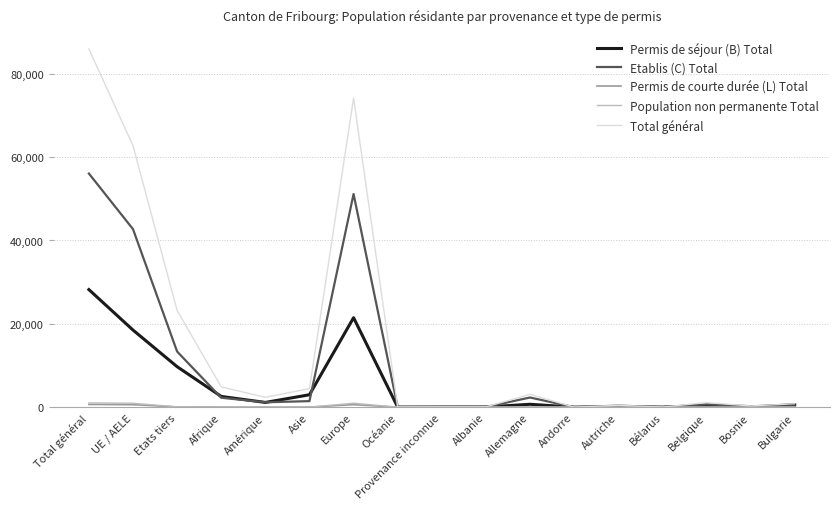

At how many categories does at least one series exceed 19827?

4